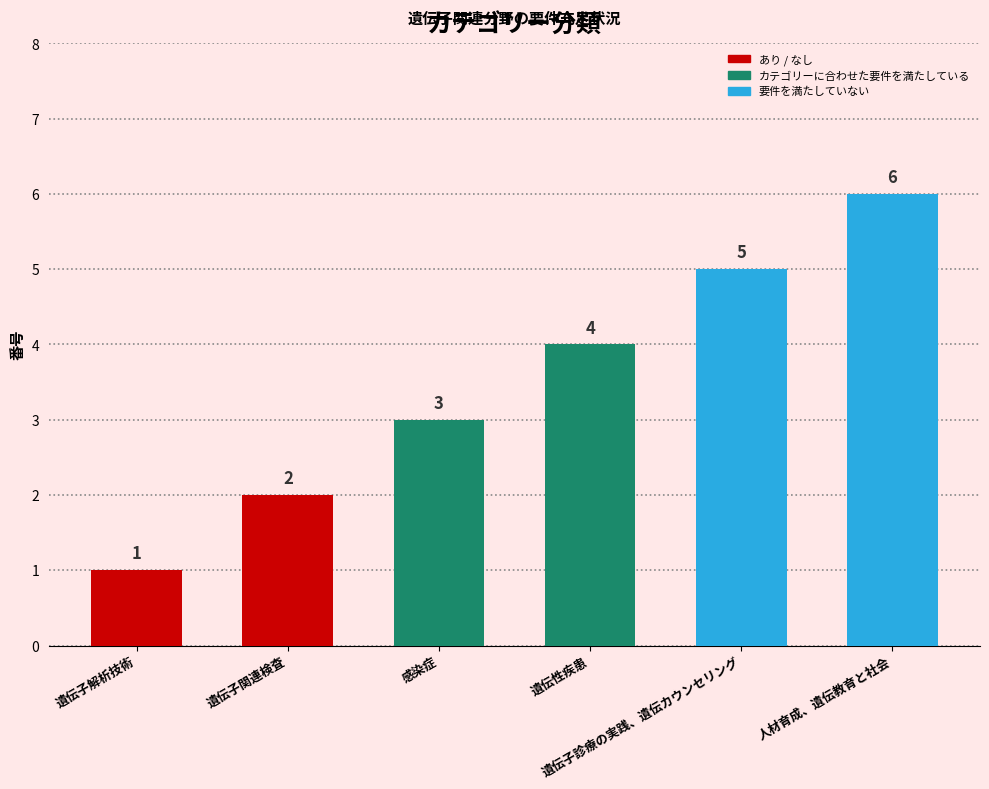

Does the chart contain stacked bars?

No